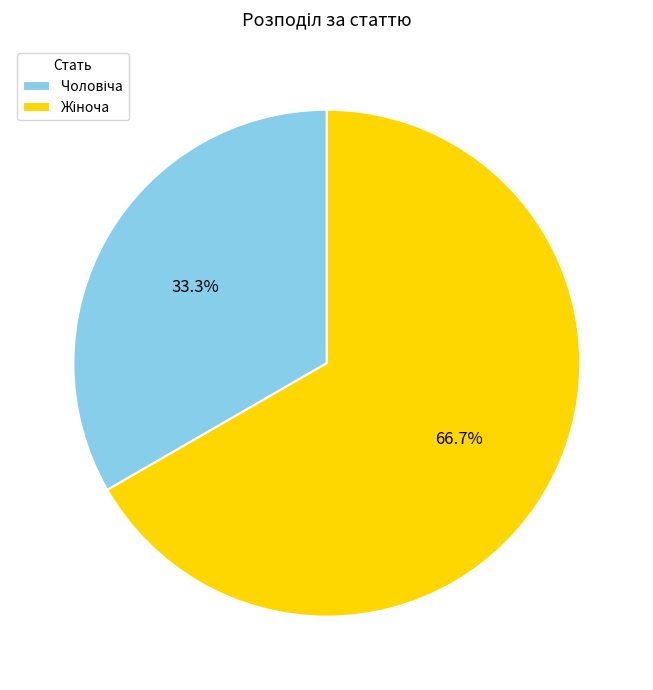

Is there any slice that represents more than half of the pie?

Yes